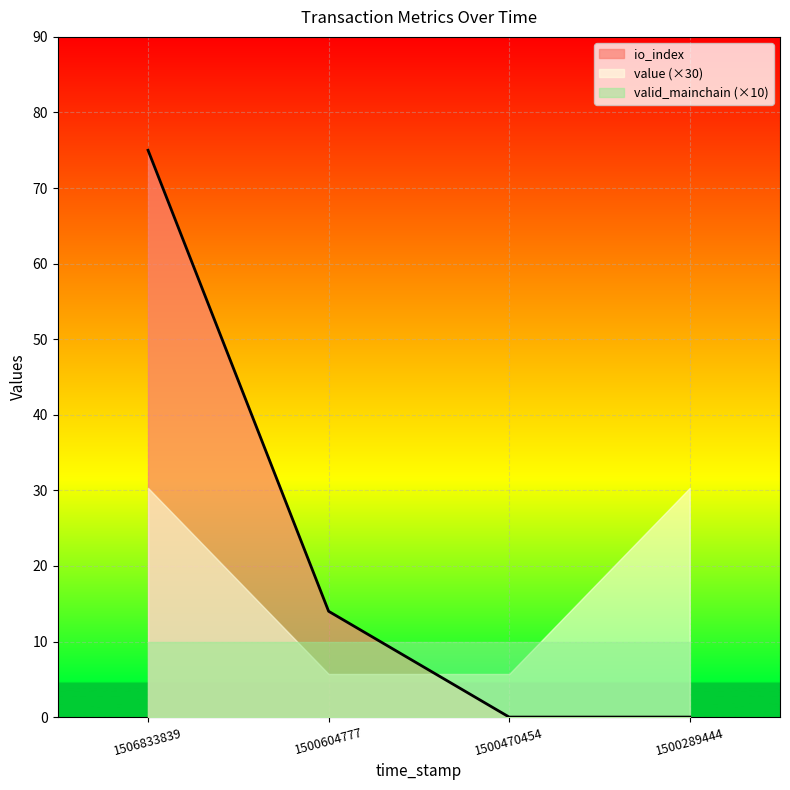

True or false: valid_mainchain has more than 1 points higher than both neighbors.

False